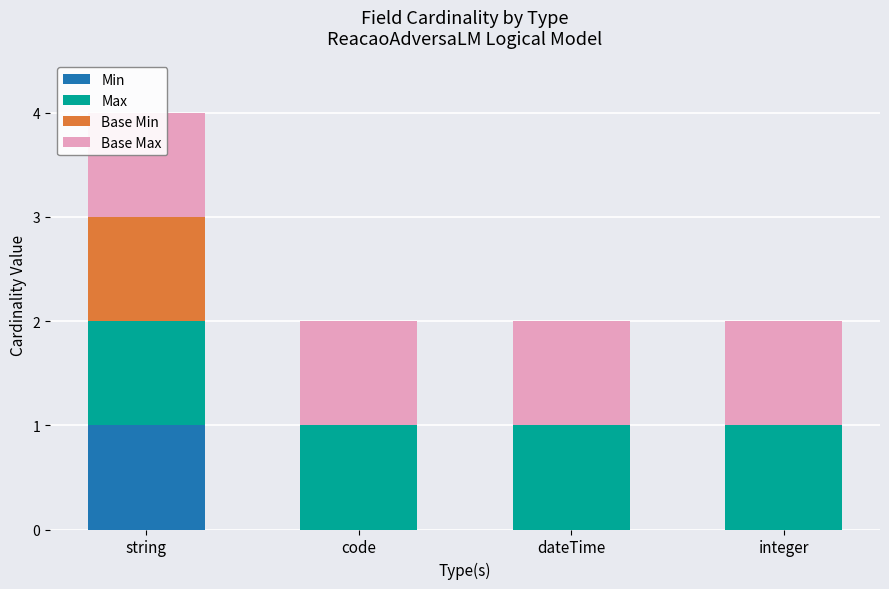

Reading left to right, what are all the values shown in this chart?

Min: 1	0	0	0
Max: 1	1	1	1
Base Min: 1	0	0	0
Base Max: 1	1	1	1